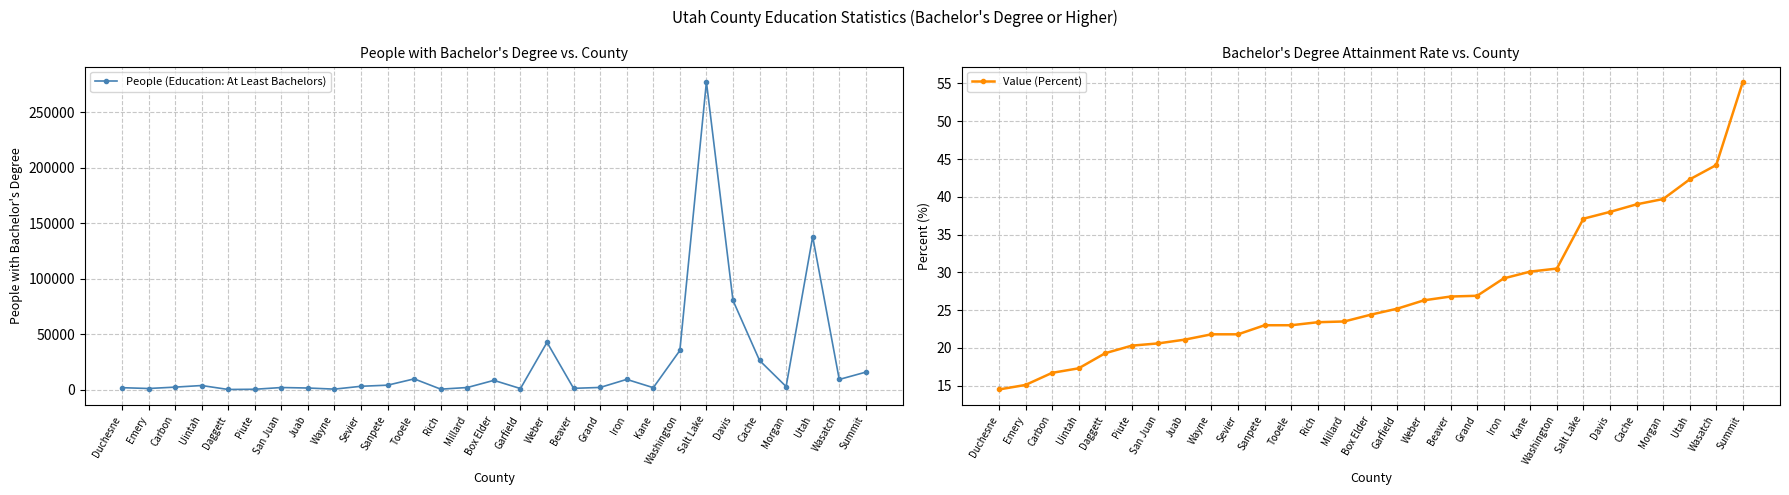

What is the difference between the highest and lowest values at Carbon?

2170.3